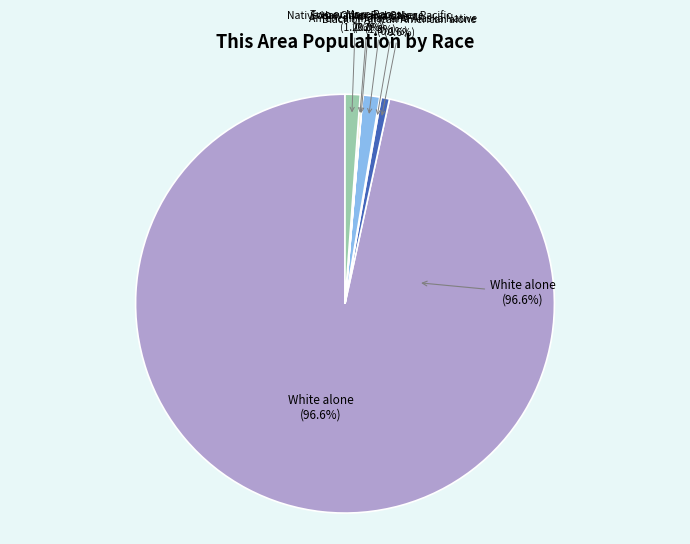

What is the change in value from Black or African American alone to Asian alone?

+49